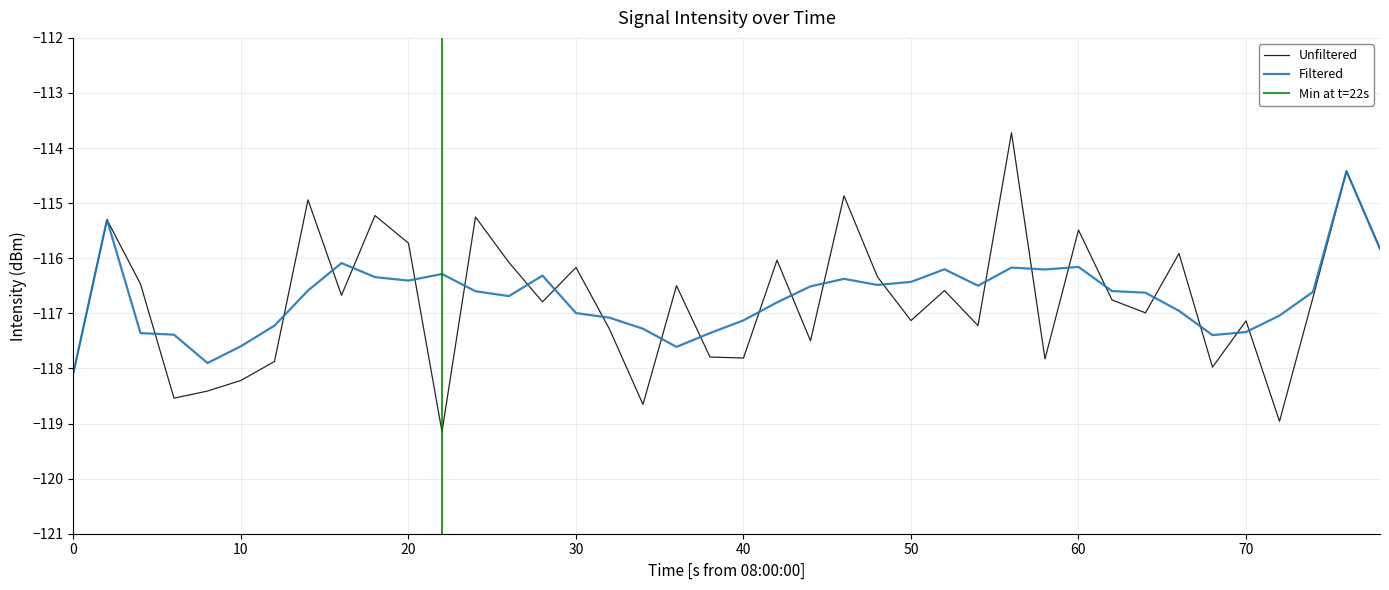

What is the smallest value displayed?

-119.1